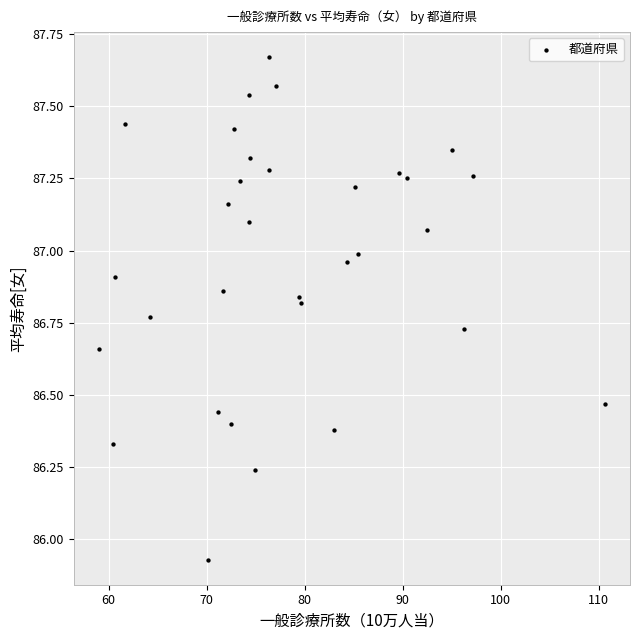

What is the range of Y values (max minus min)?

1.7